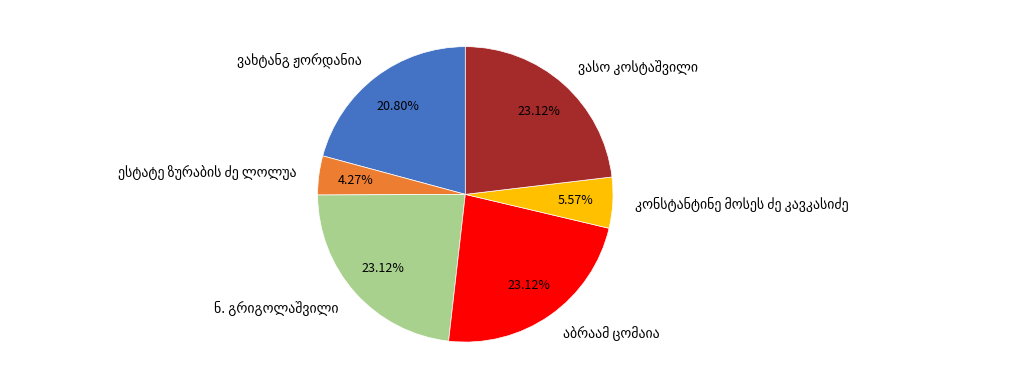

Is there a majority slice in this chart?

No